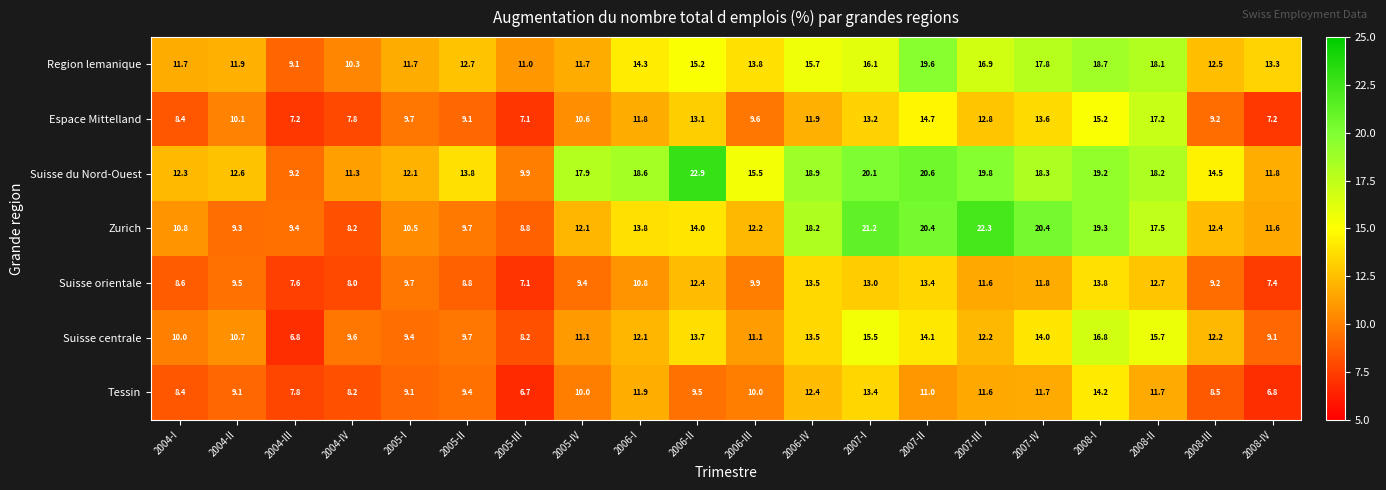

Between 2004-III and 2005-II, which series saw the biggest shift?

Suisse du Nord-Ouest